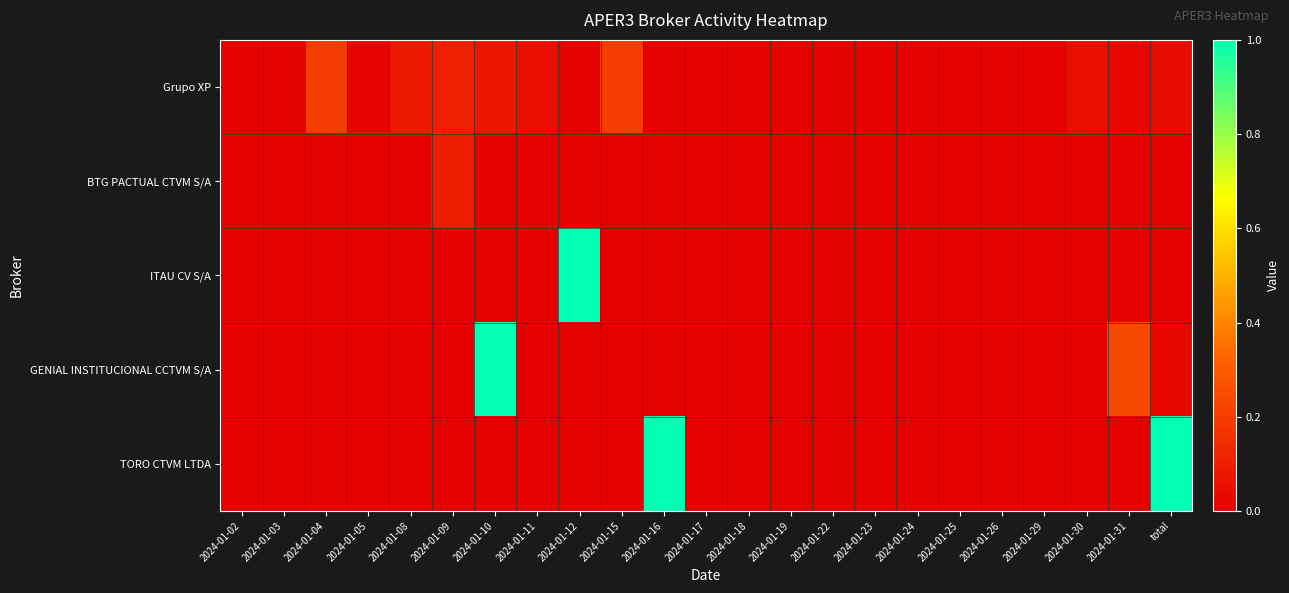

Which series has the largest range (max minus min)?

ITAU CV S/A